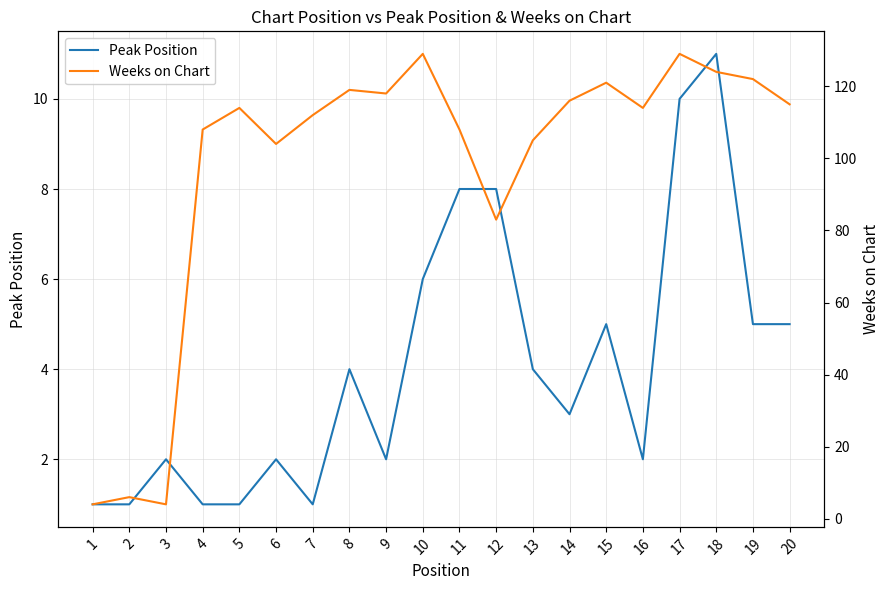

True or false: Weeks on Chart has a value of 156 at 14.

False